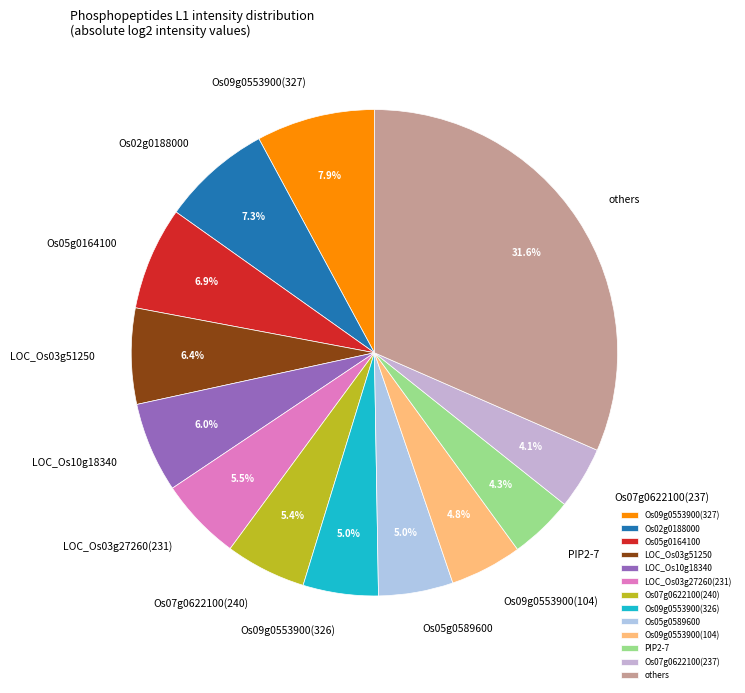

To the nearest percent, what is the average slice percentage?

8%